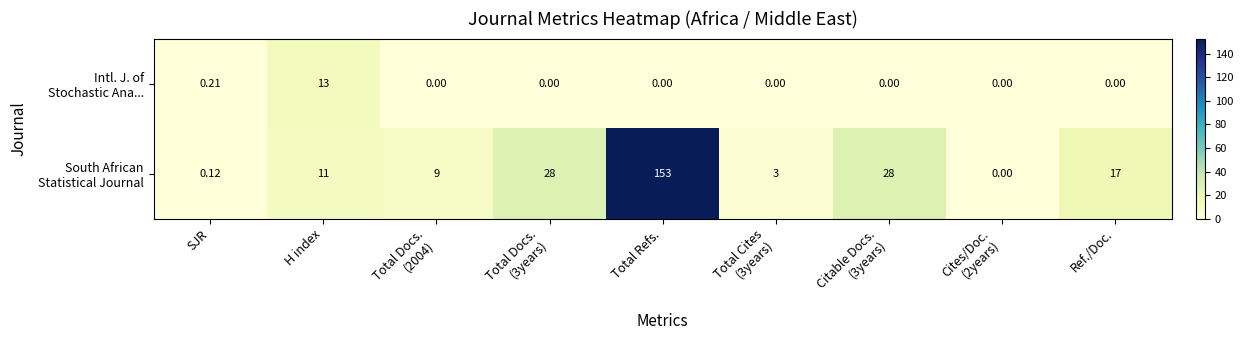

At which category is the sum across all series the highest?

Total Refs.